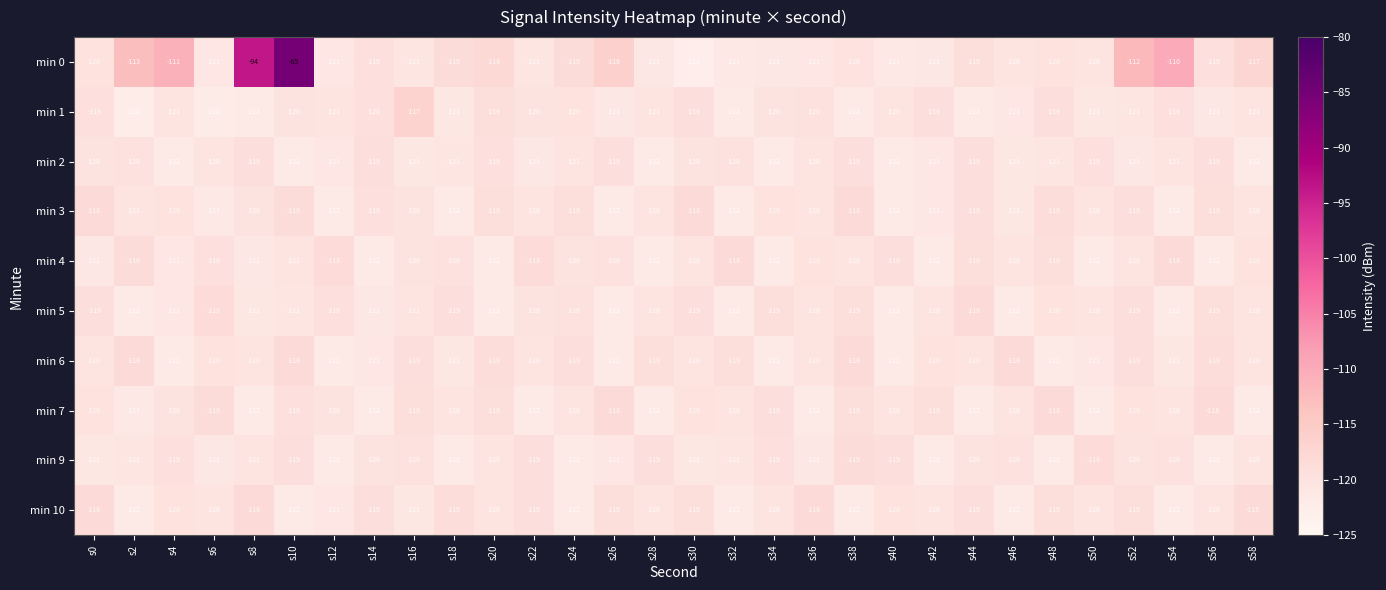

True or false: min 3 has a value of -163 at s32.

False